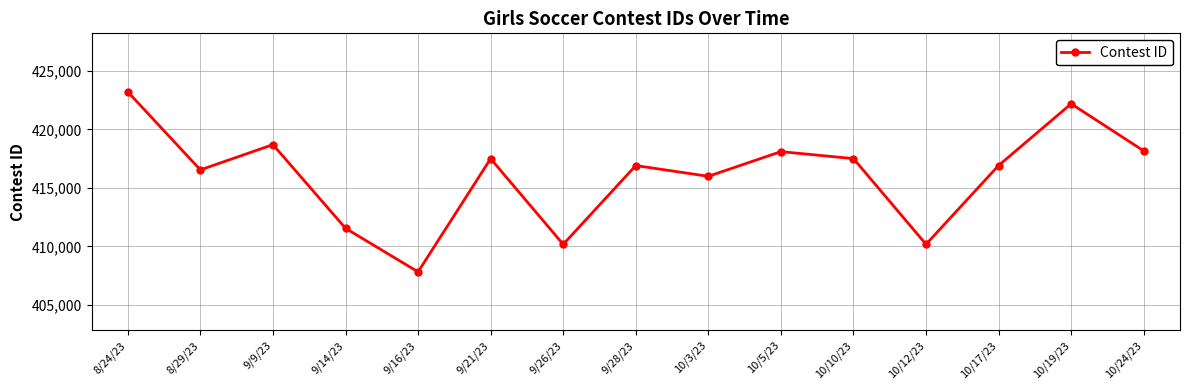

Where does the data first go above 416917?

8/24/23